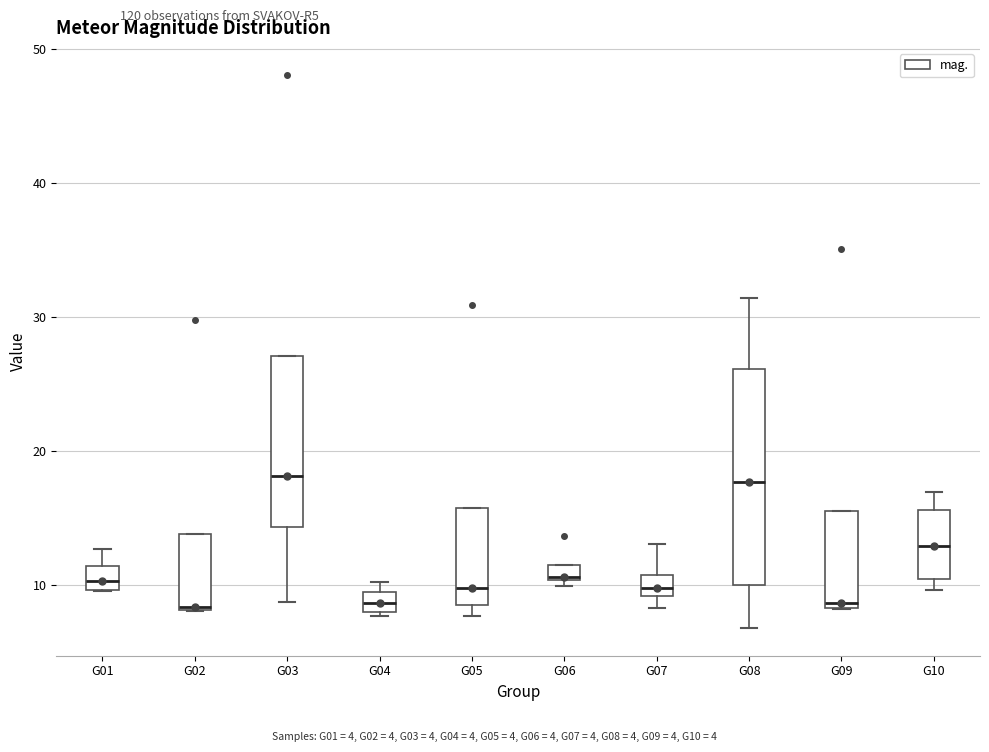

Comparing the boxes themselves (not the whiskers), which one is the tallest?

G08